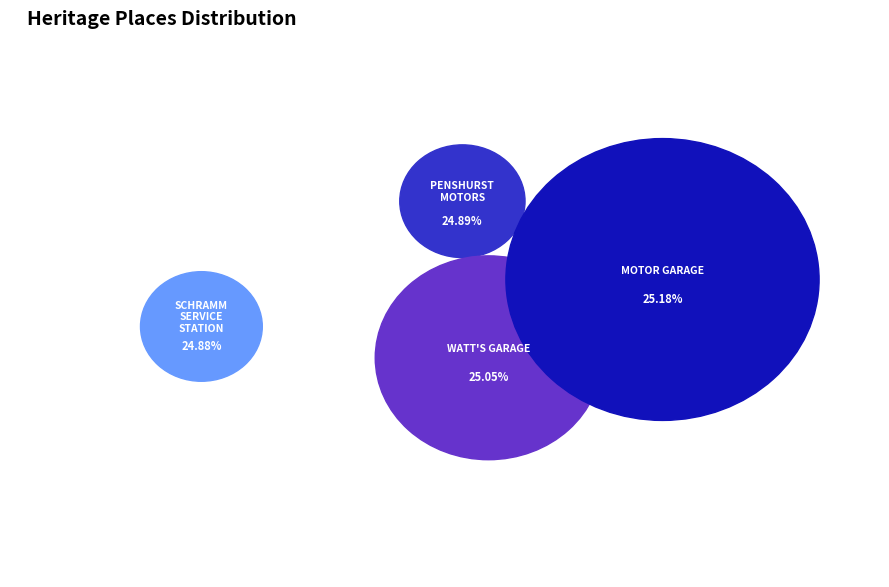

True or false: MOTOR GARAGE accounts for 25% of the total.

True